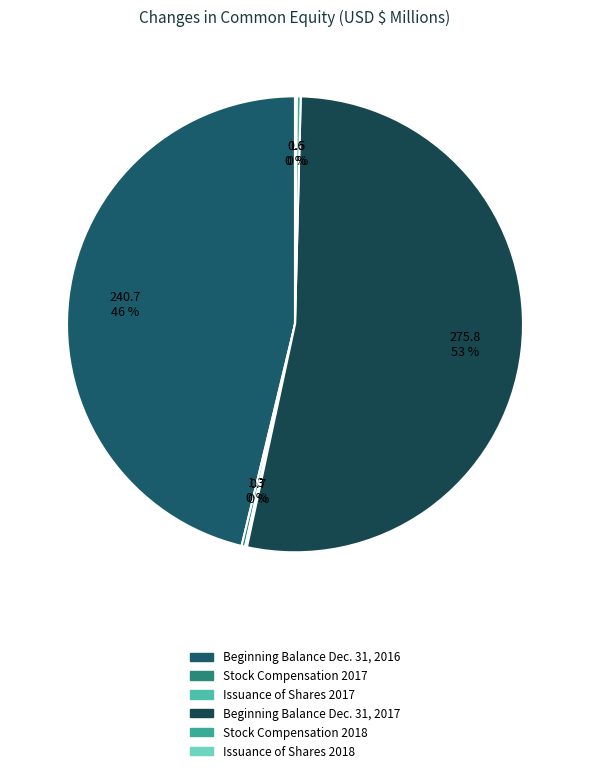

How much of the chart is everything except Stock Compensation 2018?

99.7%